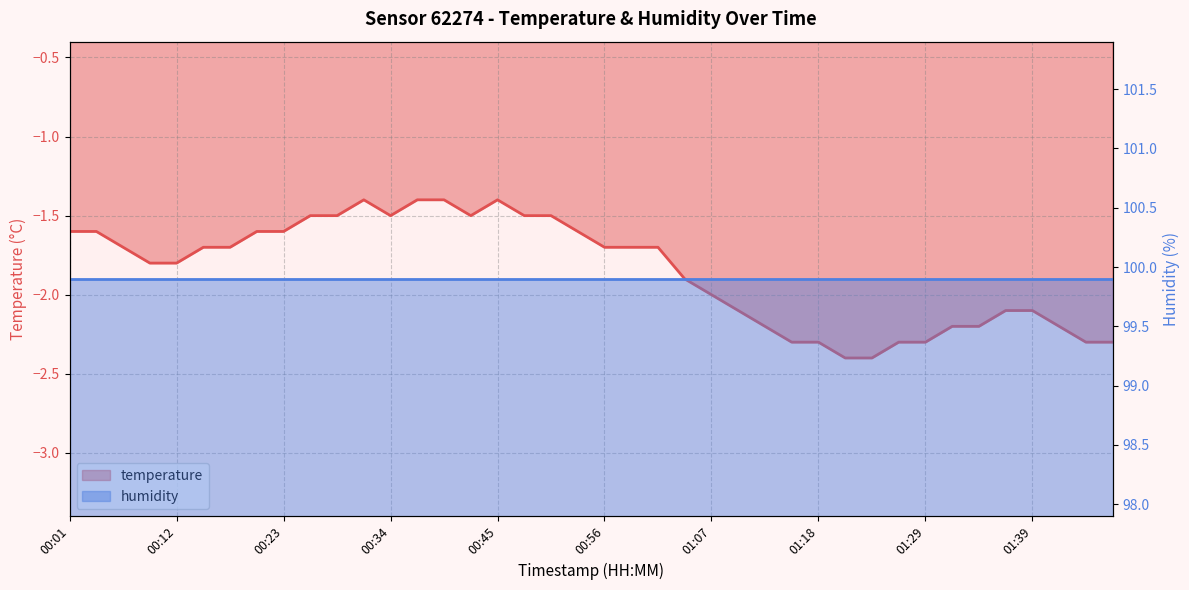

What is the value of the 21st point from the left?

-1.7